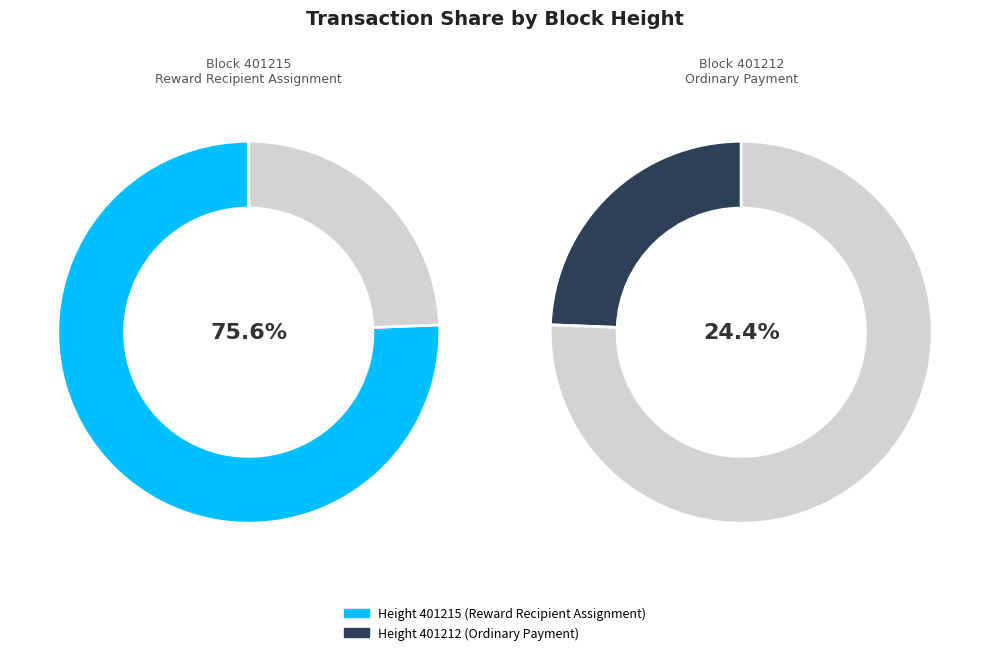

Does 401212 represent more than half of the total?

No